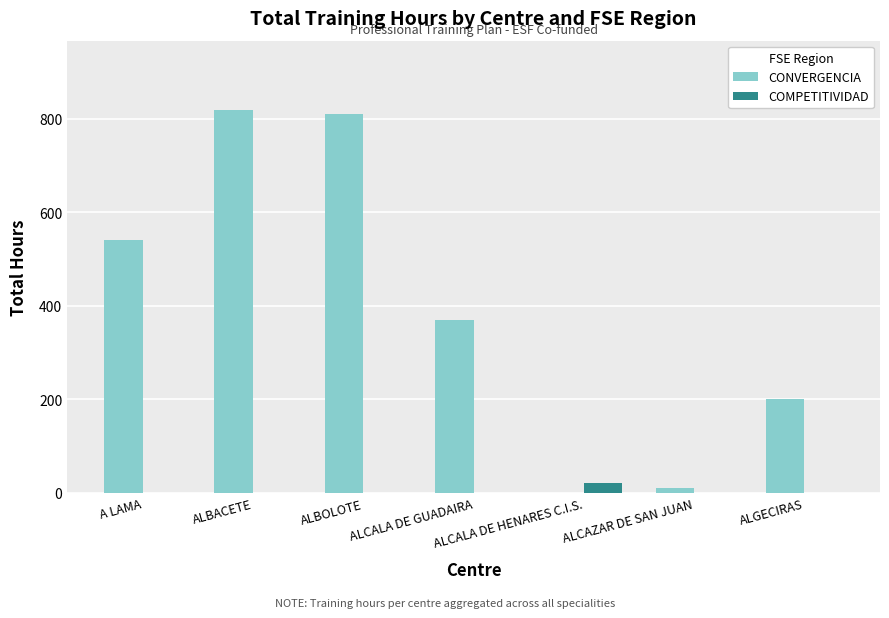

Which series changed the most between ALCALA DE HENARES C.I.S. and ALGECIRAS?

CONVERGENCIA